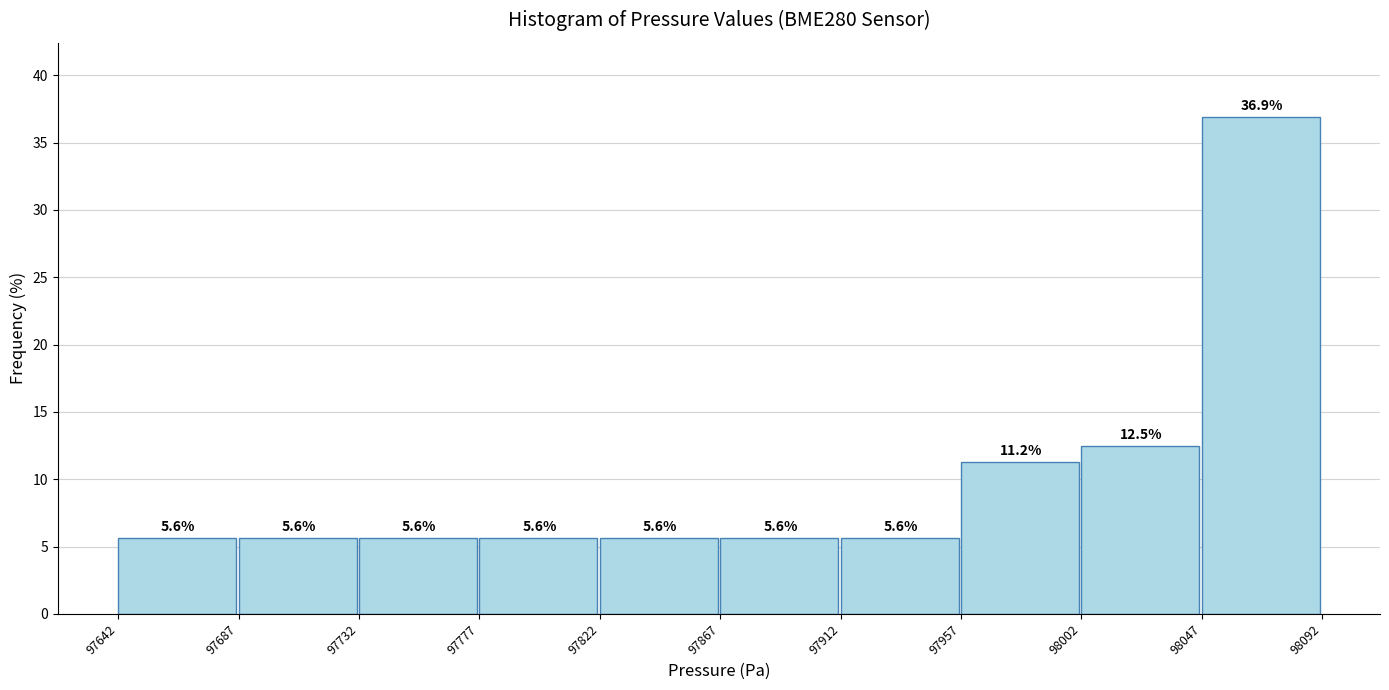

Over which range of the x-axis is the bar tallest?

98047 to 98092